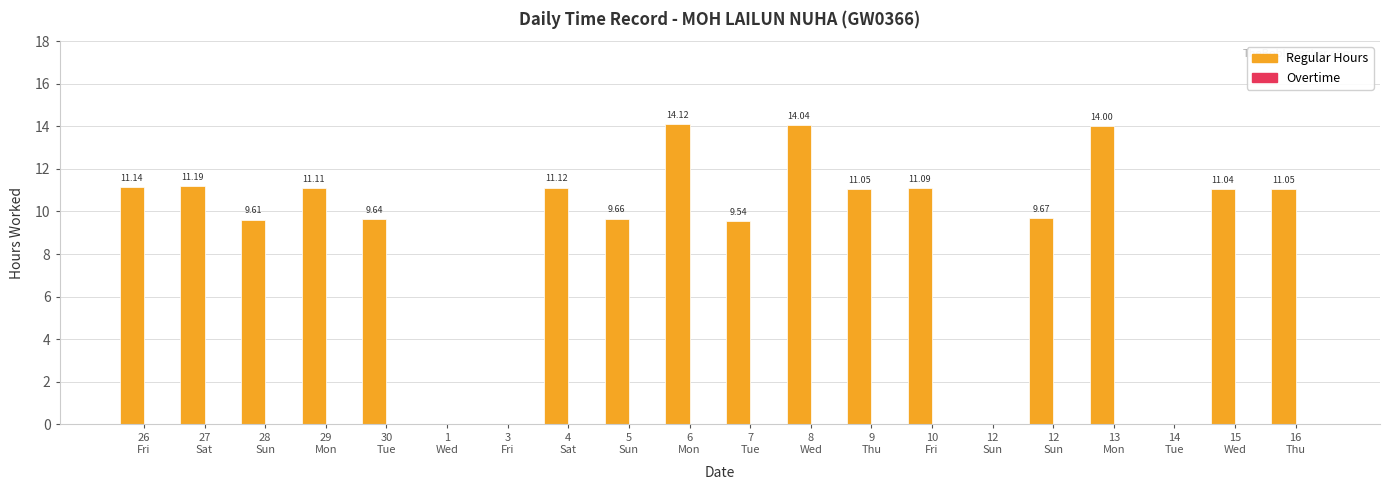

What is the label of the 20th bar from the left?

16
Thu